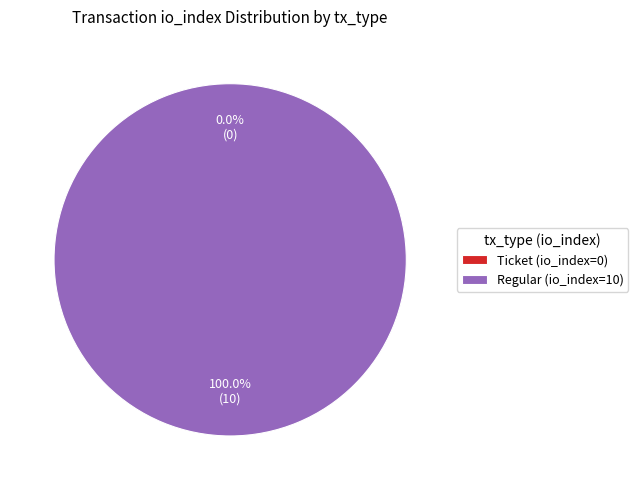

Which slice is the largest?

Regular (io_index=10)